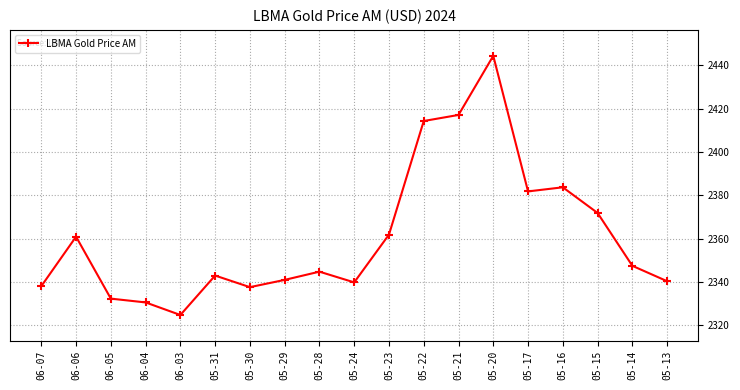

Which category has the highest value across all series?

05-20